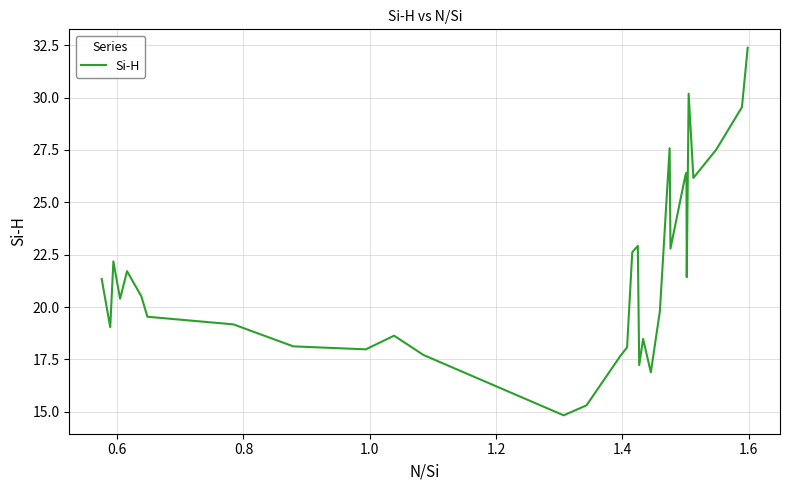

What is the difference between the maximum and minimum values?

17.5